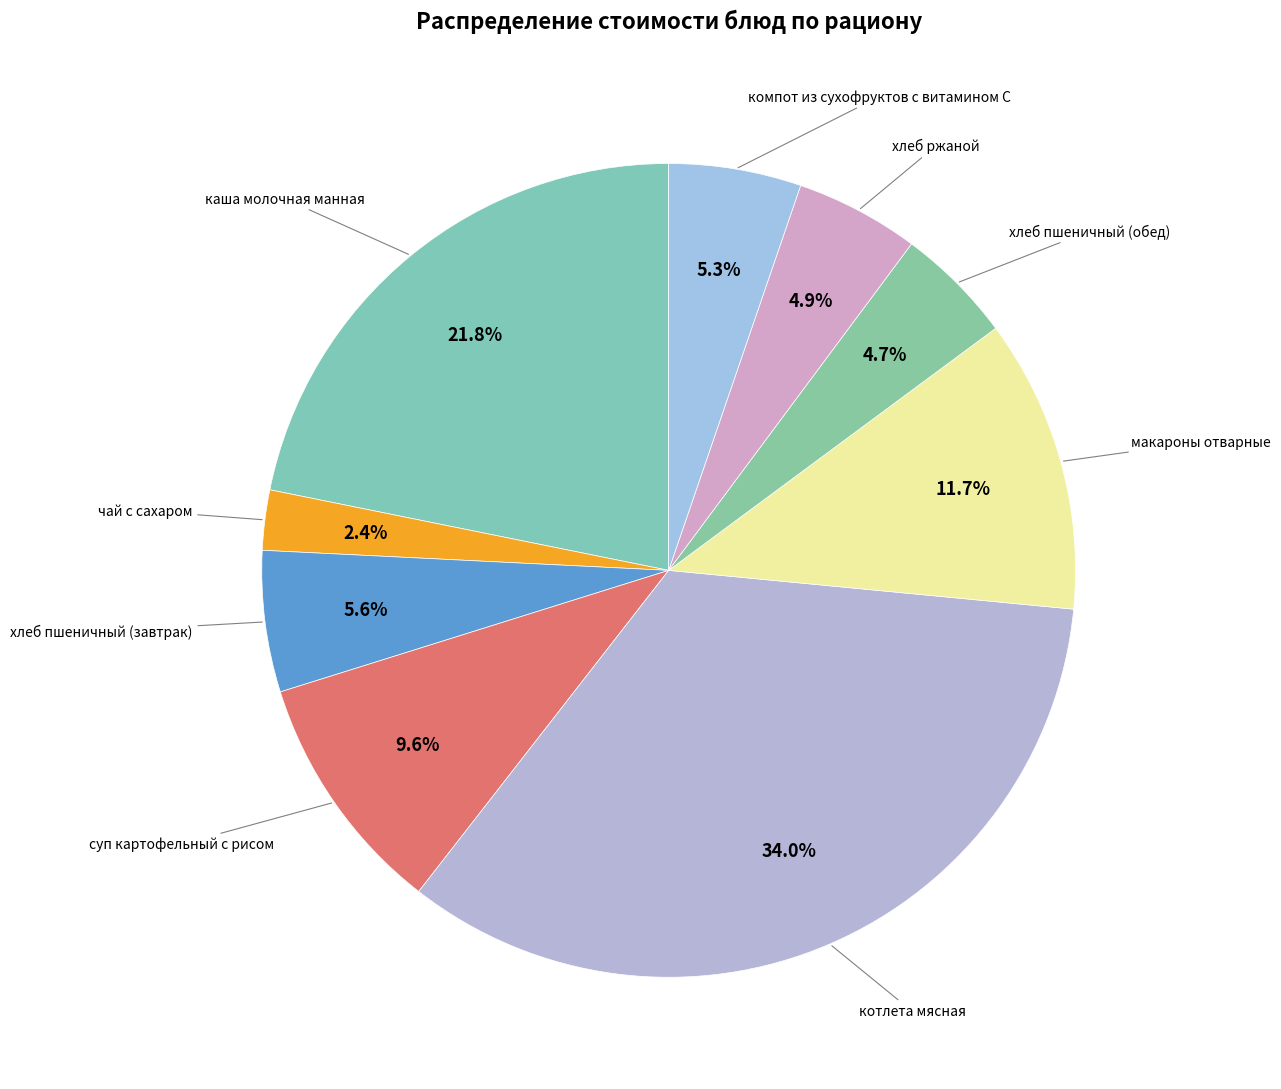

Which slice is the largest?

котлета мясная